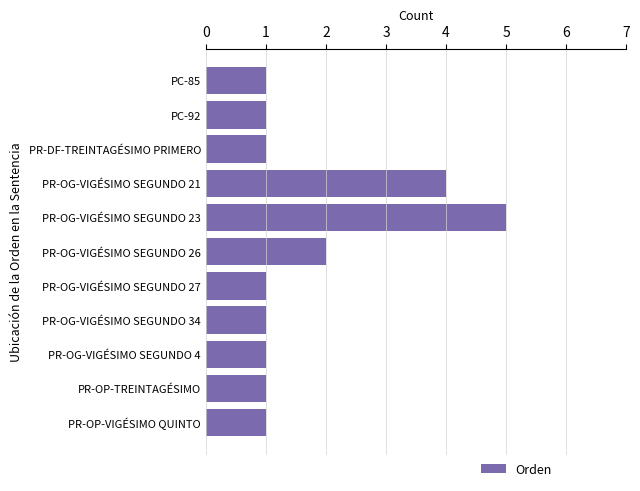

What is the change in value from PR-OG-VIGÉSIMO SEGUNDO 23 to PR-OP-TREINTAGÉSIMO?

-4